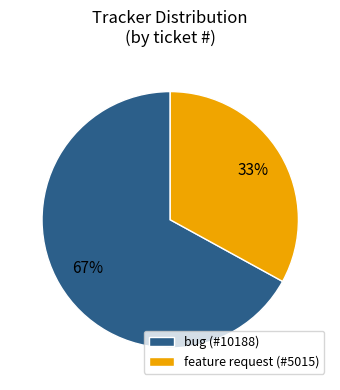

What percentage is the bug slice, to the nearest percent?

67%